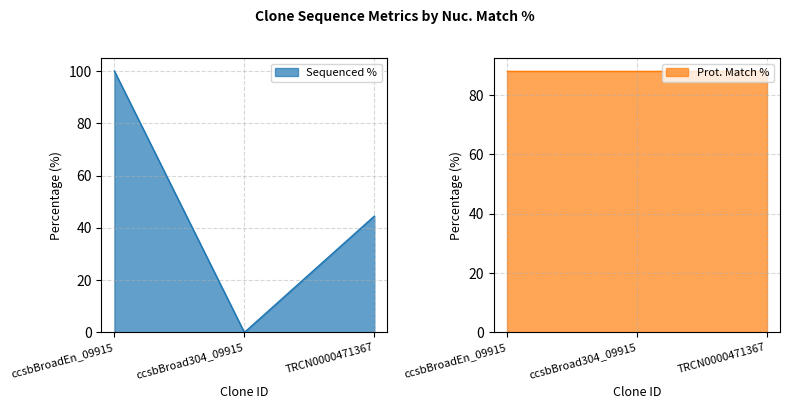

The value at ccsbBroad304_09915 is -66.5. True or false?

False